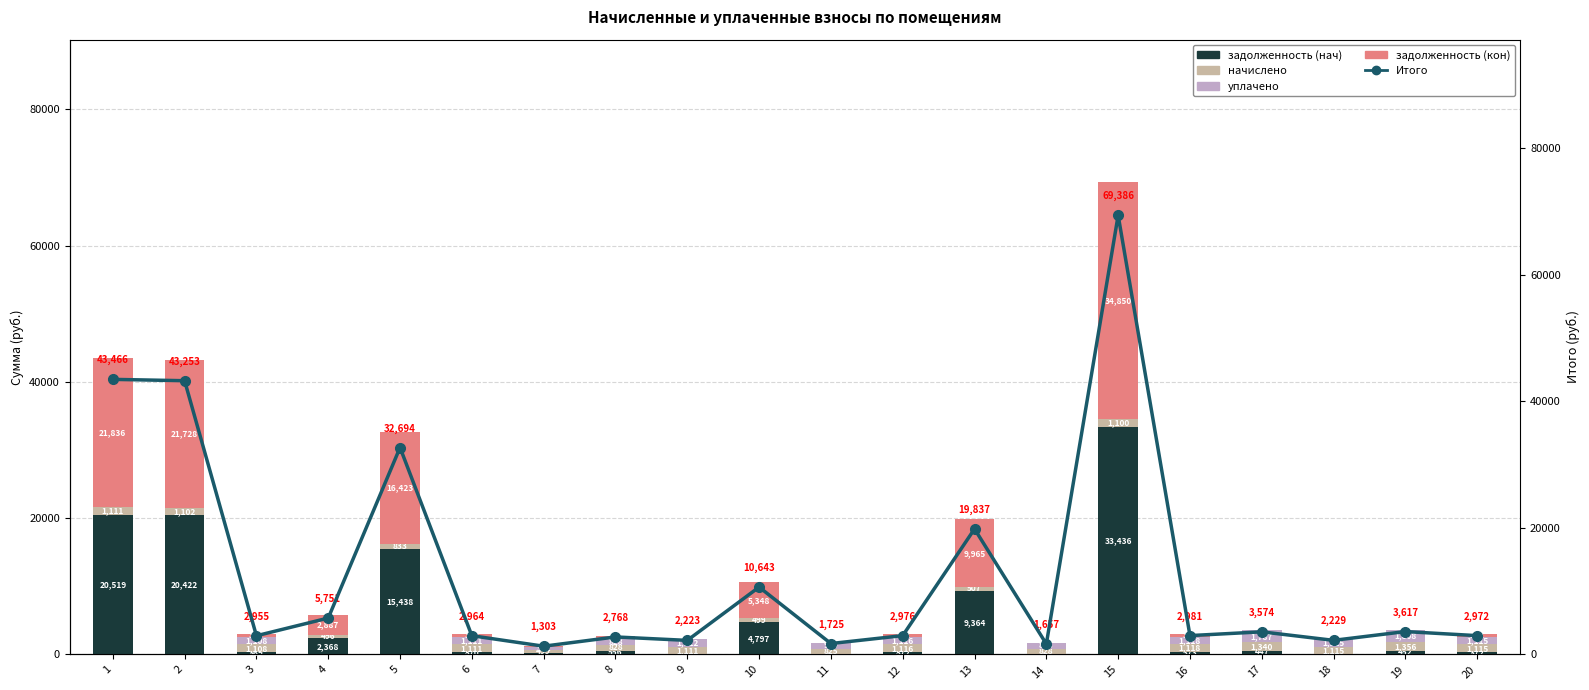

What is the total value across all series at 3?

5910.6